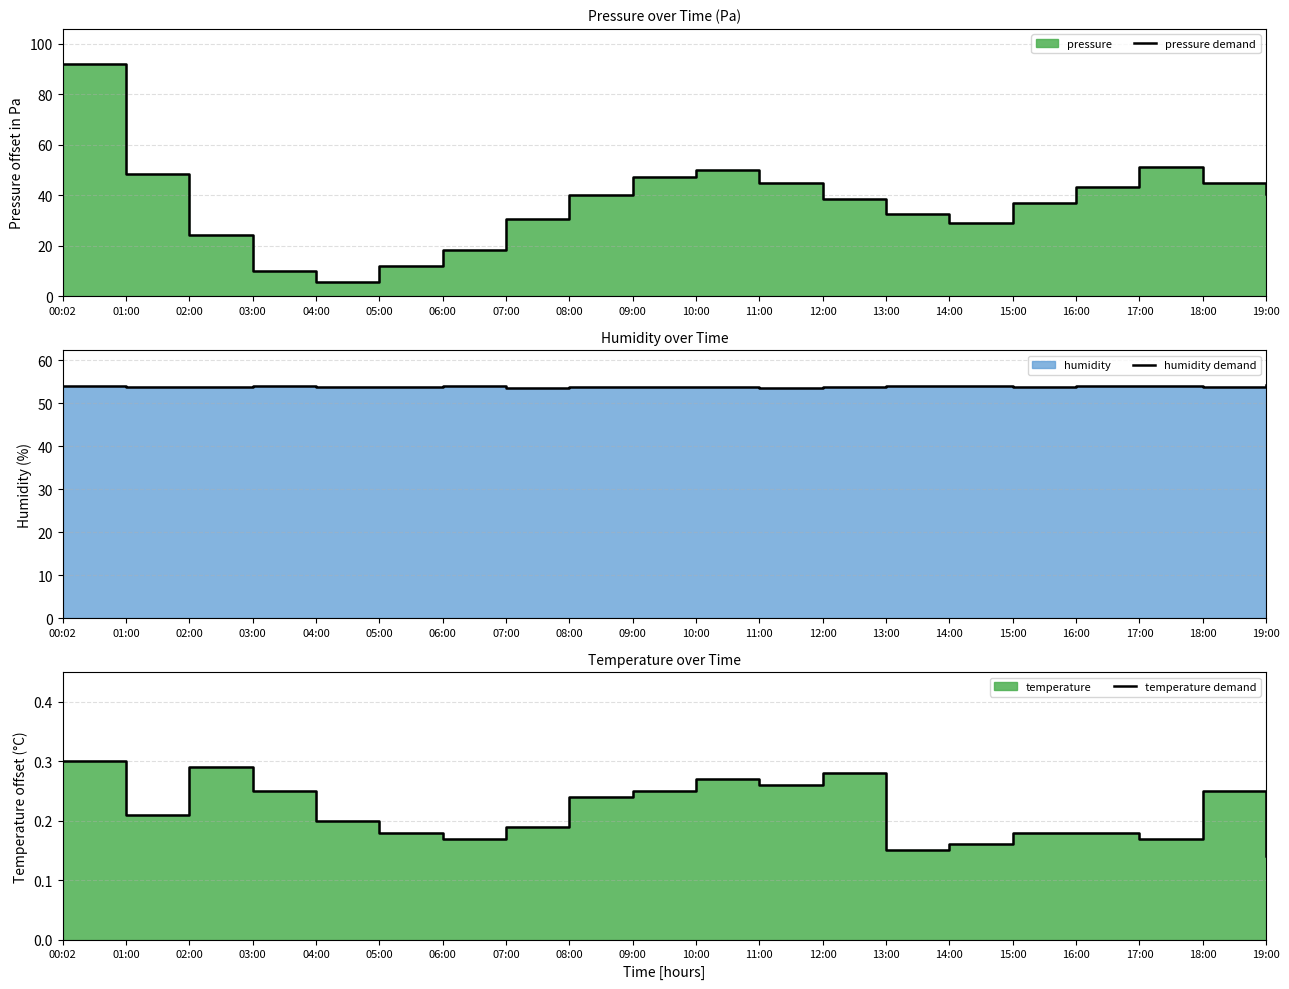

What is the value of the humidity demand point at the 5th from the left?

53.8